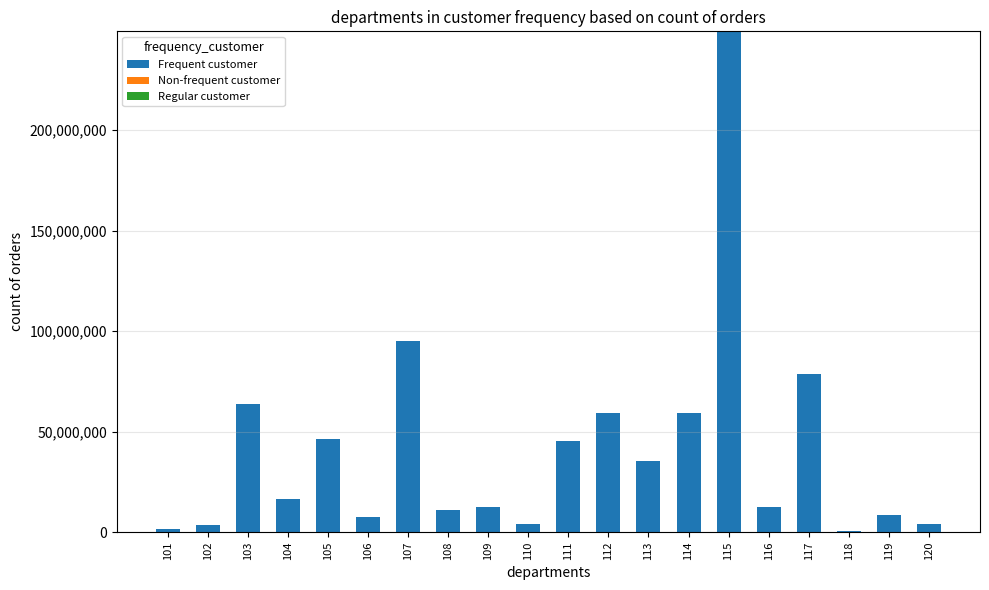

What is the sum of the Frequent customer values at 117 and 119?

87024400